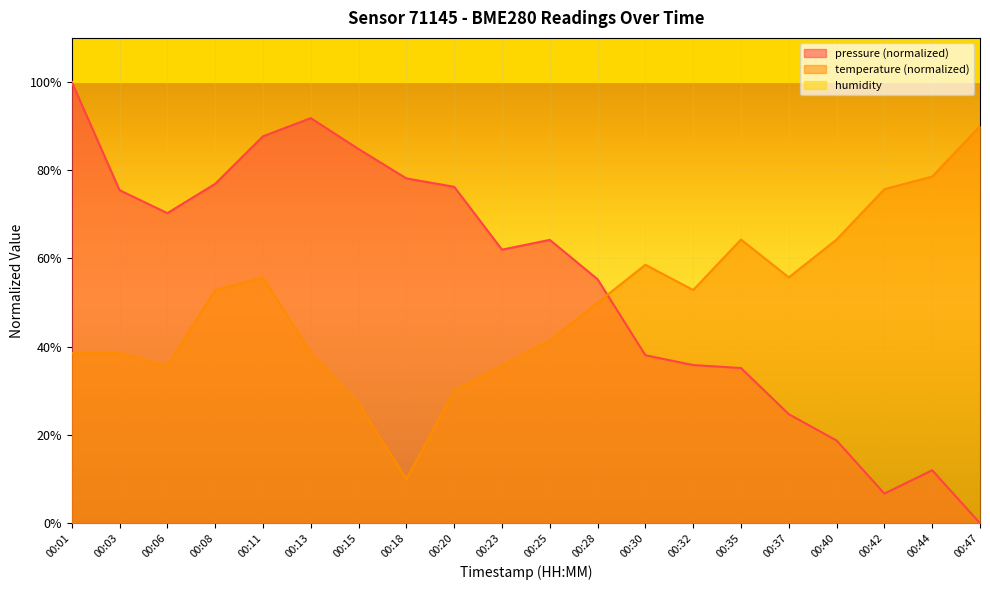

Reading right to left, extract all data points from this chart.

pressure: 0.0	12.0	6.7	18.7	24.7	35.2	35.8	38.1	55.3	64.2	62.0	76.2	78.2	84.8	91.8	87.7	76.9	70.3	75.5	100.0
temperature: 90.0	78.6	75.7	64.3	55.7	64.3	52.9	58.6	50.0	41.4	35.7	30.0	10.0	27.1	38.6	55.7	52.9	35.7	38.6	38.6